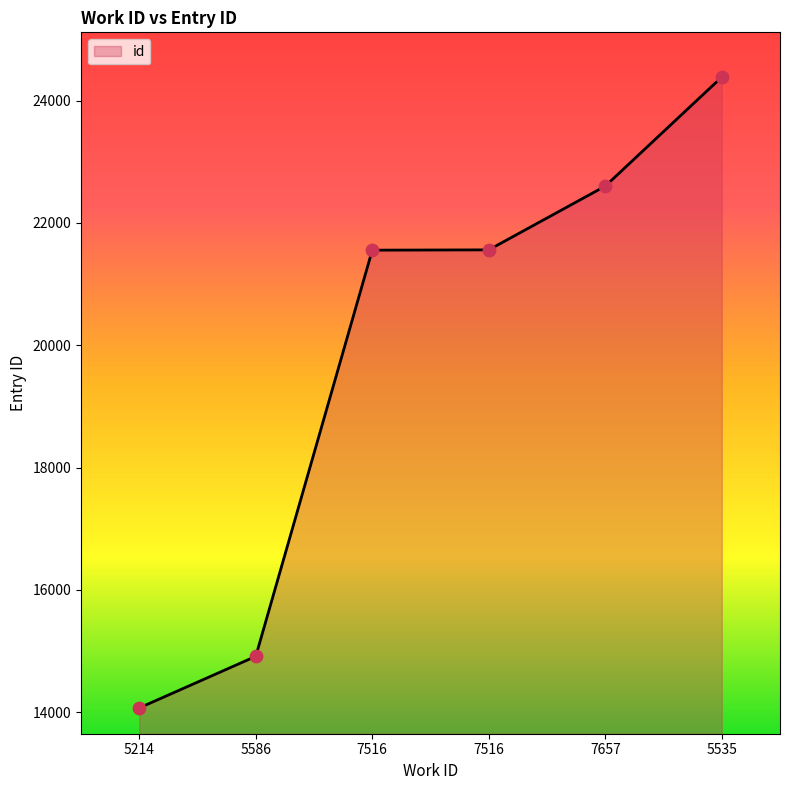

Is this an area chart (filled region under the line)?

Yes